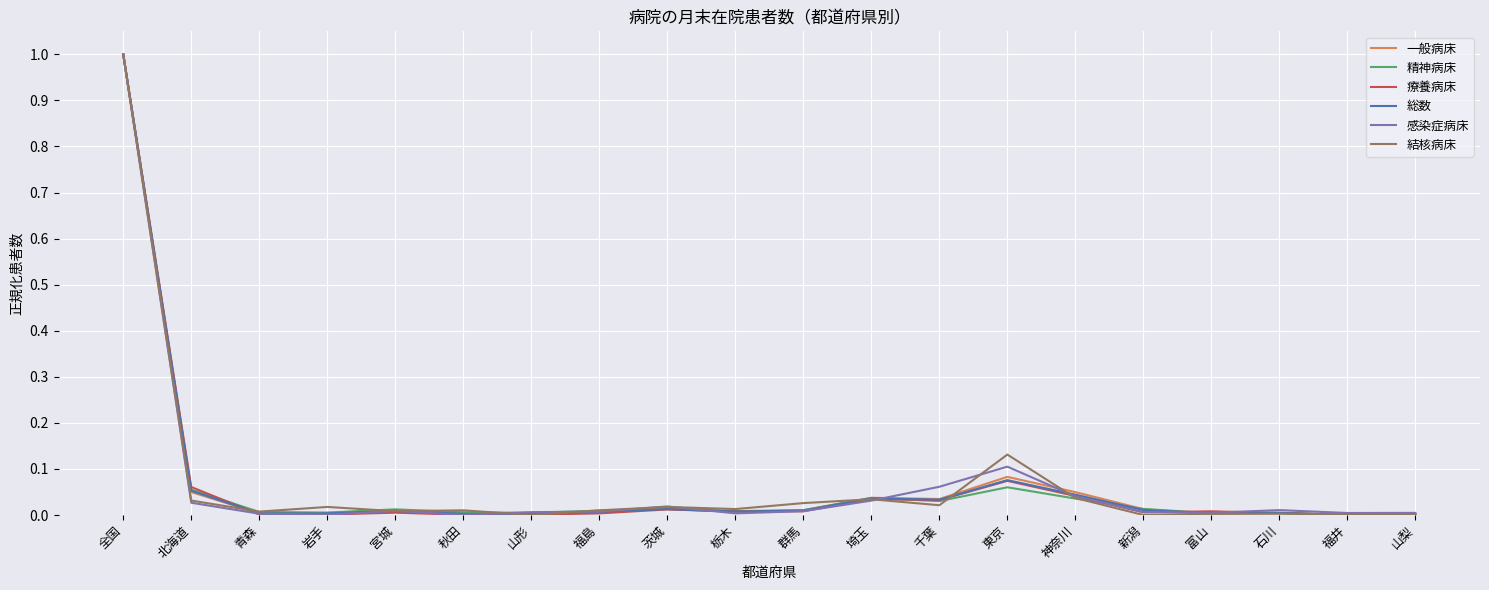

Count the number of categories in the chart.

20